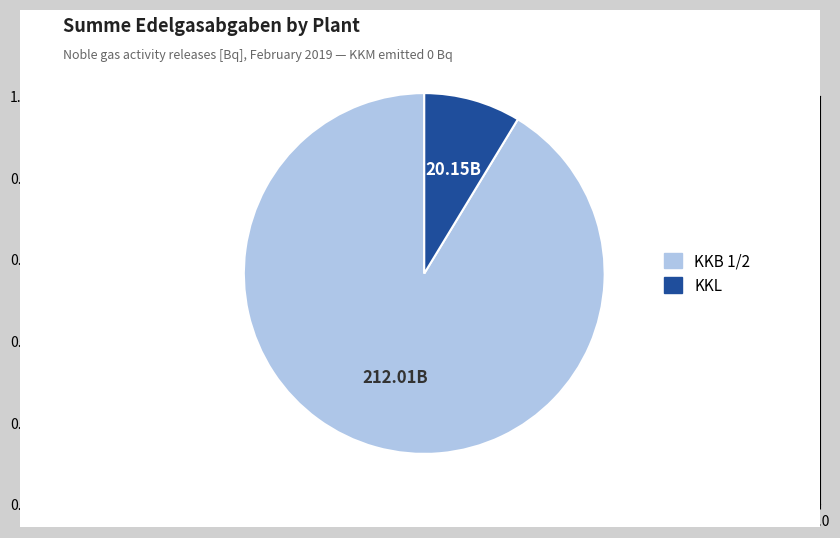

Is there a majority slice in this chart?

Yes